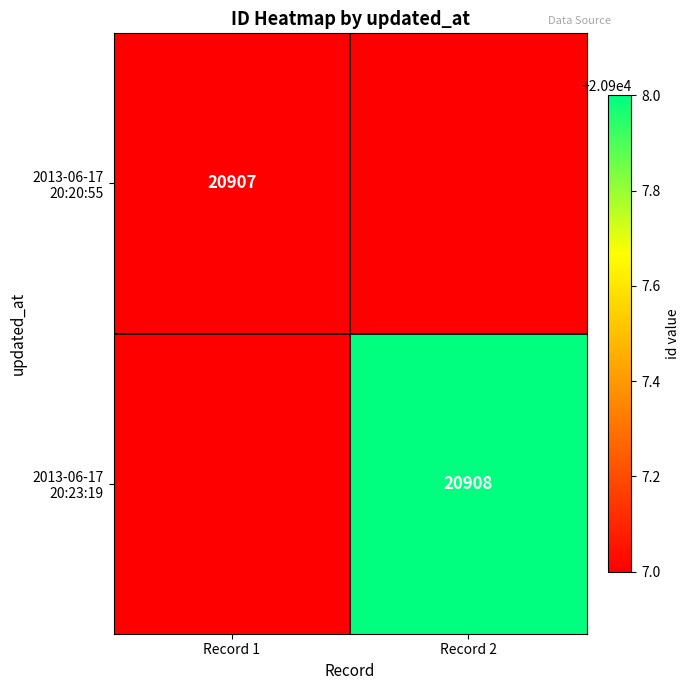

Which label corresponds to the largest value in the chart?

Record 2